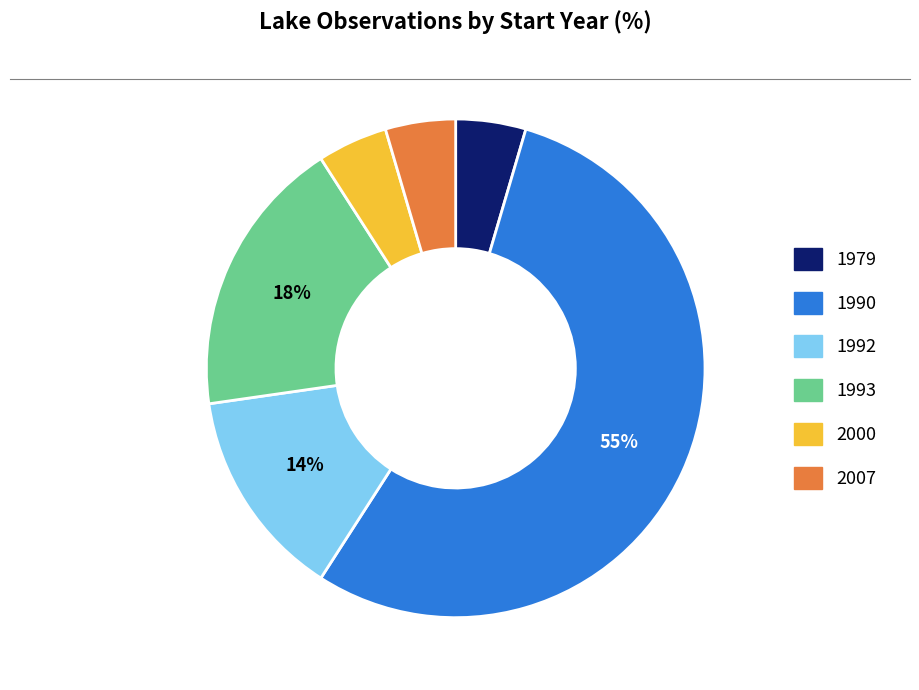

Combined, do 1992 and 1979 account for over 50%?

No